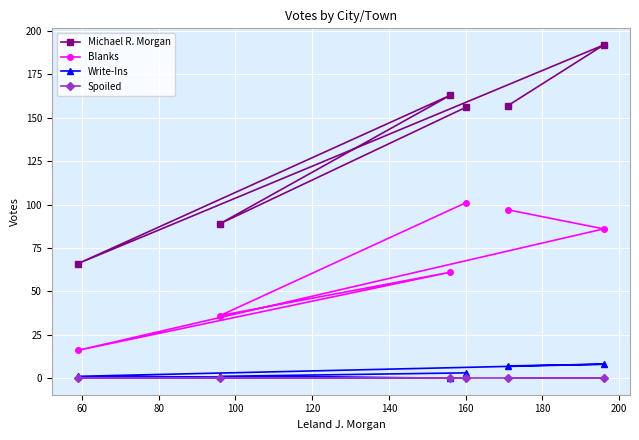

True or false: Blanks and Michael R. Morgan intersect in this chart.

False